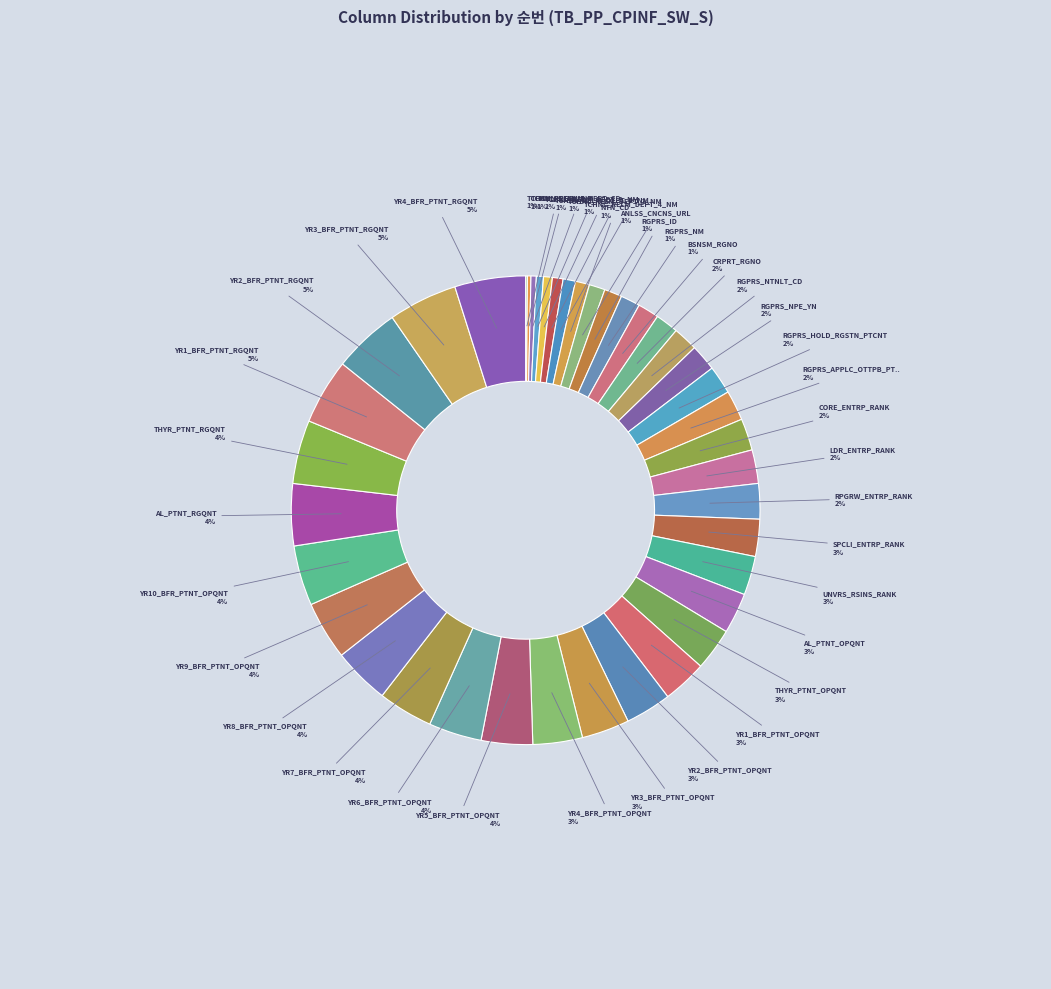

What percentage is the YR2_BFR_PTNT_RGQNT slice, to the nearest percent?

5%